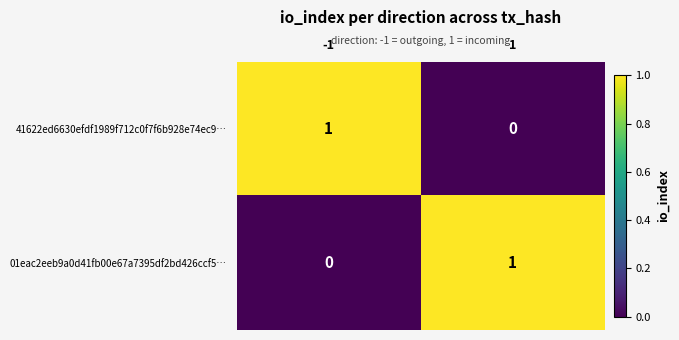

Reading right to left, extract all data points from this chart.

41622ed6630efdf1989f712c0f7f6b928e74ec9…: 0	1
01eac2eeb9a0d41fb00e67a7395df2bd426ccf5…: 1	0